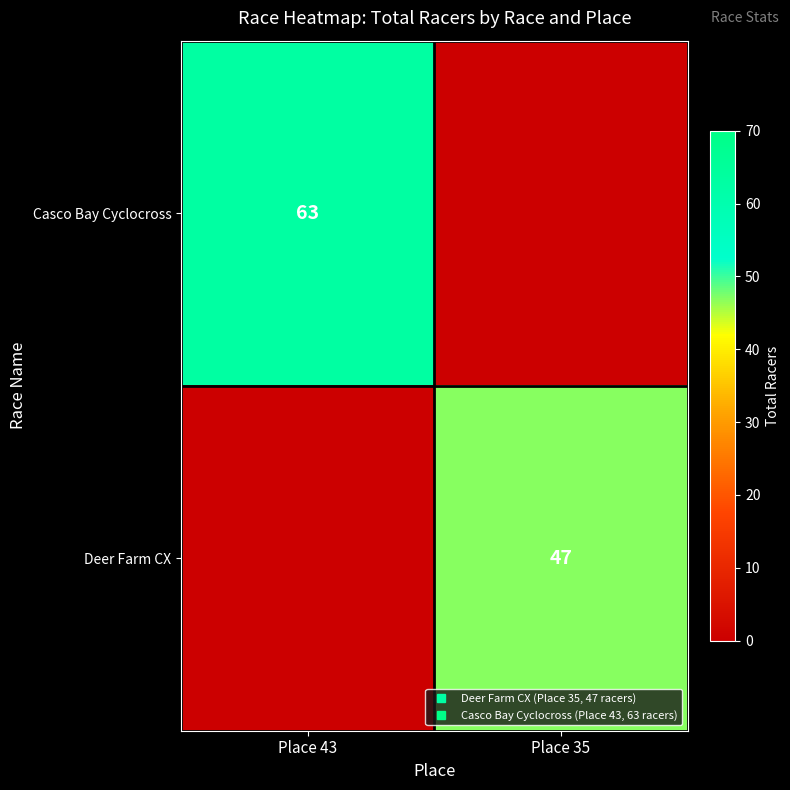

What is the difference between the maximum and minimum values in the Deer Farm CX series?

47